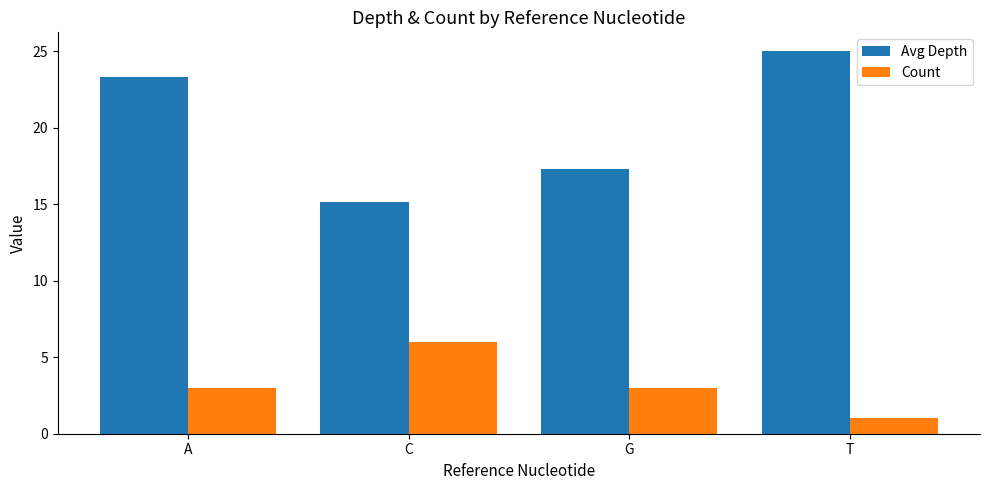

Reading left to right, list all the values displayed in this chart.

Avg Depth: 23.3	15.2	17.3	25.0
Count: 3.0	6.0	3.0	1.0